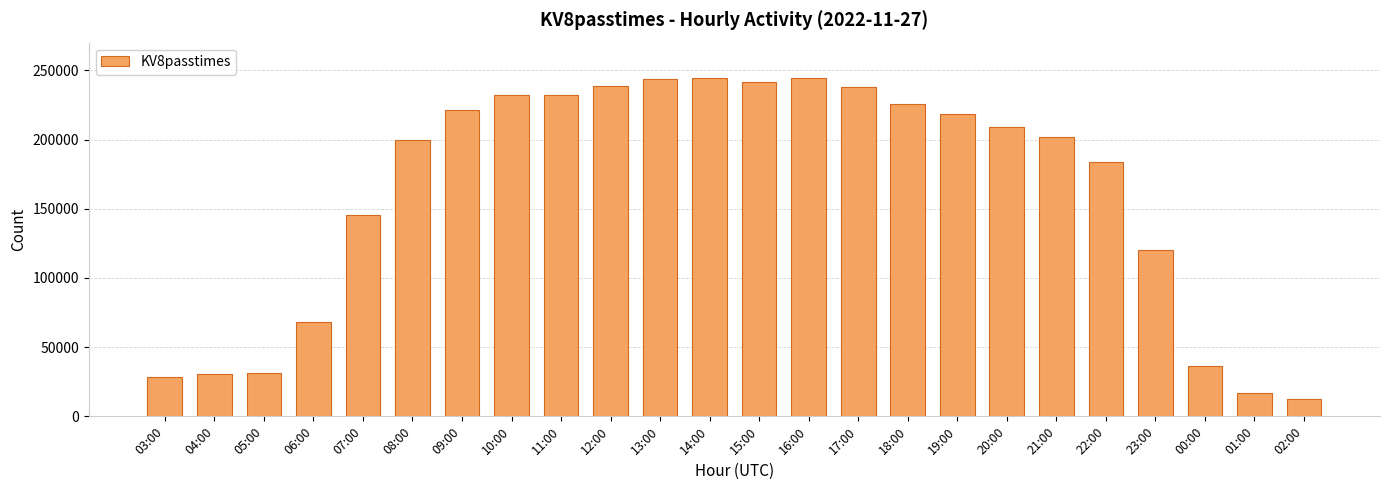

At which label is the value closest to 128478?

23:00